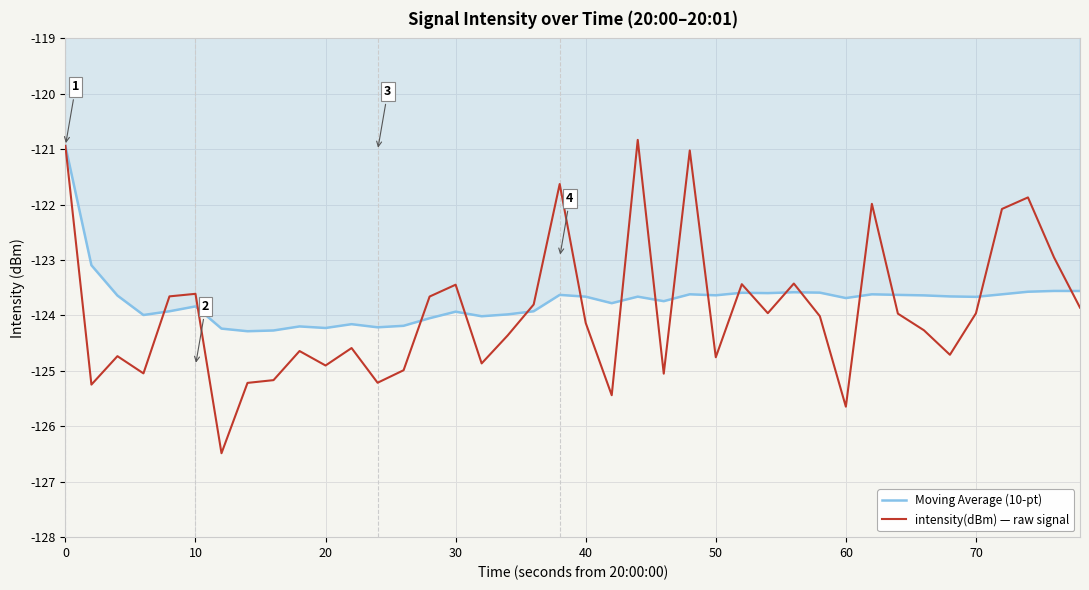

How many times do intensity(dBm) — raw signal and Moving Average (10-pt) cross each other?

18